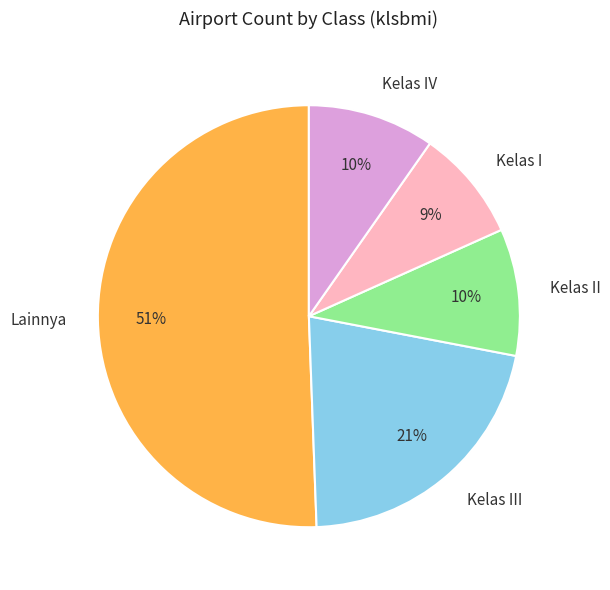

Is there any slice that represents more than half of the pie?

Yes